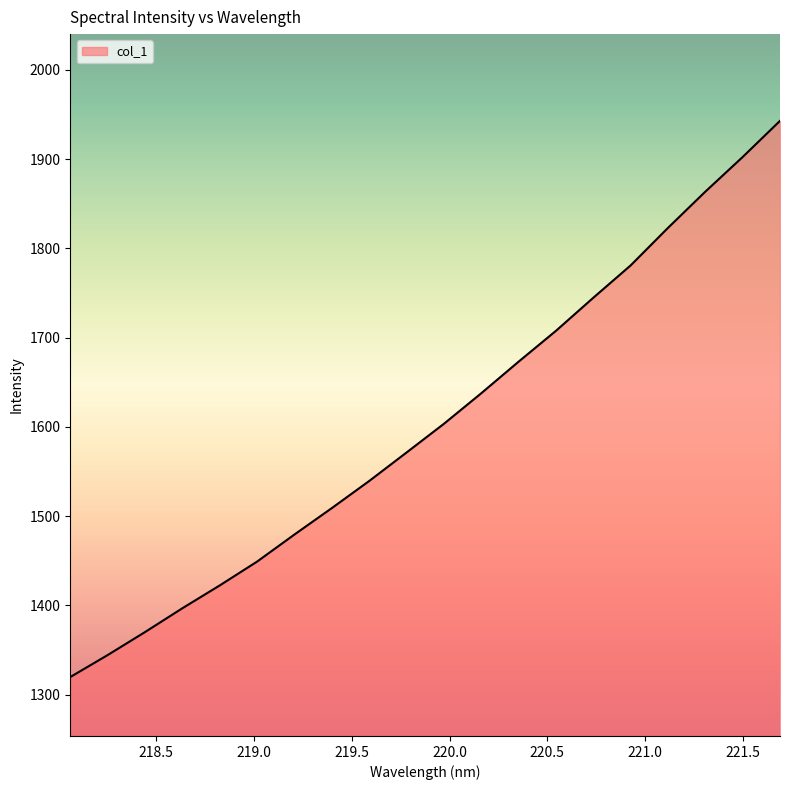

How many values are below 1603?

10